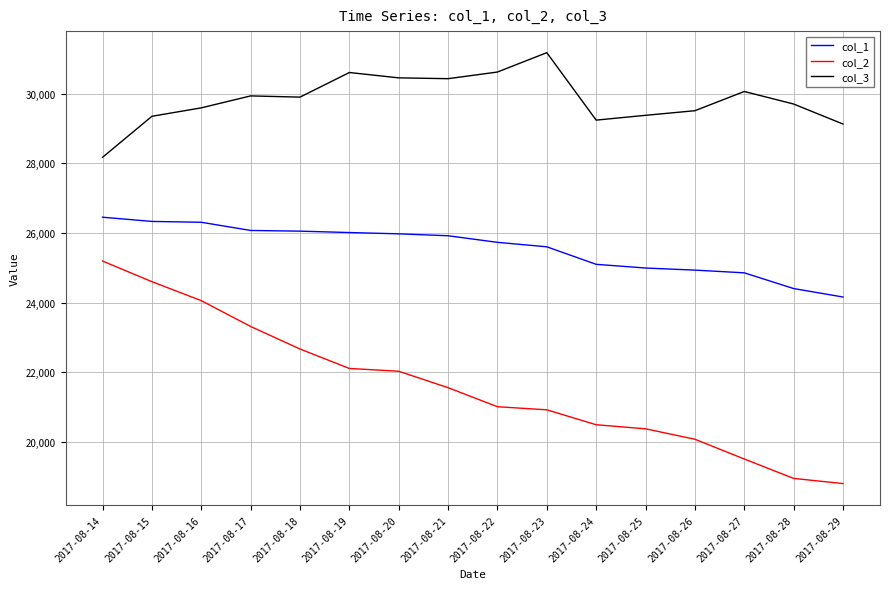

What is the minimum value for col_1?

24163